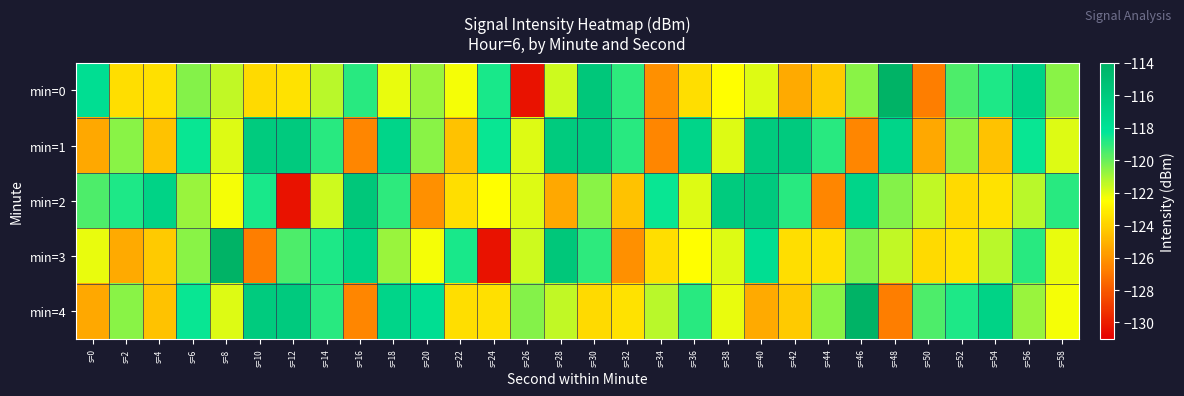

Which has a higher value, s=40 or s=46?

s=46